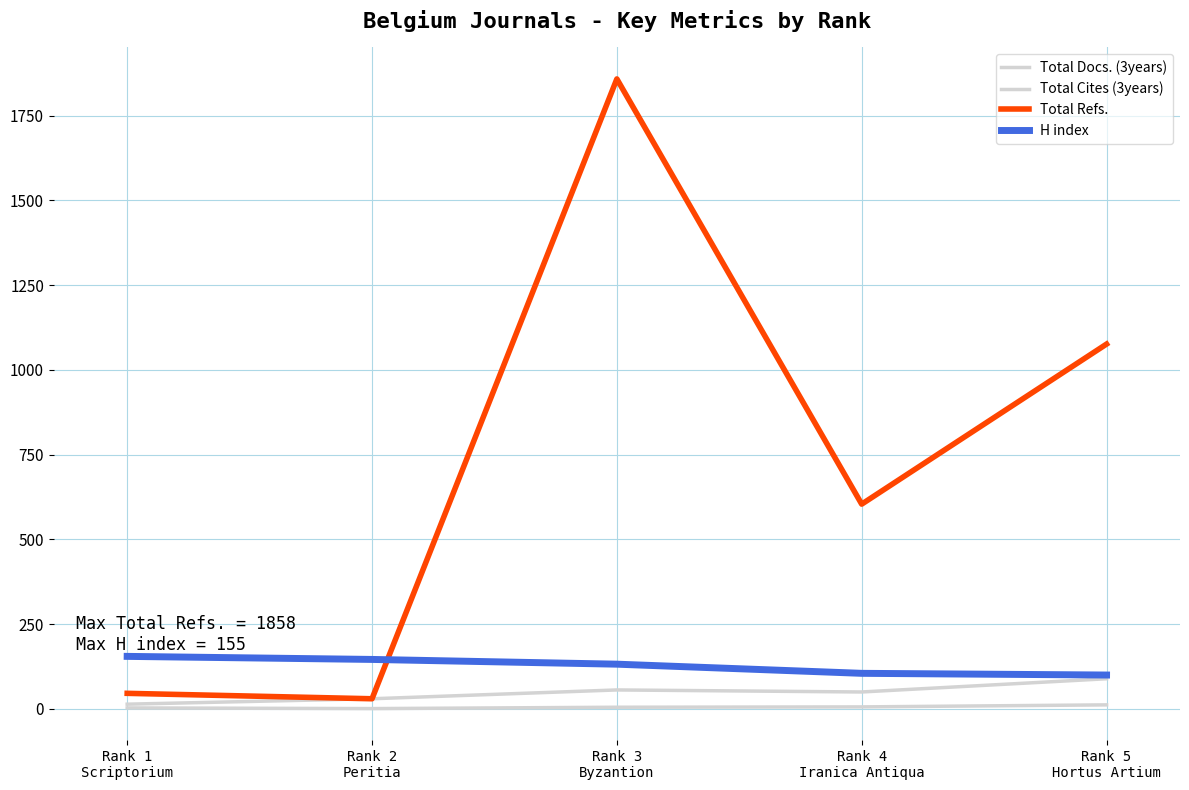

What is the difference between the maximum and minimum values in the Total Refs. series?

1828